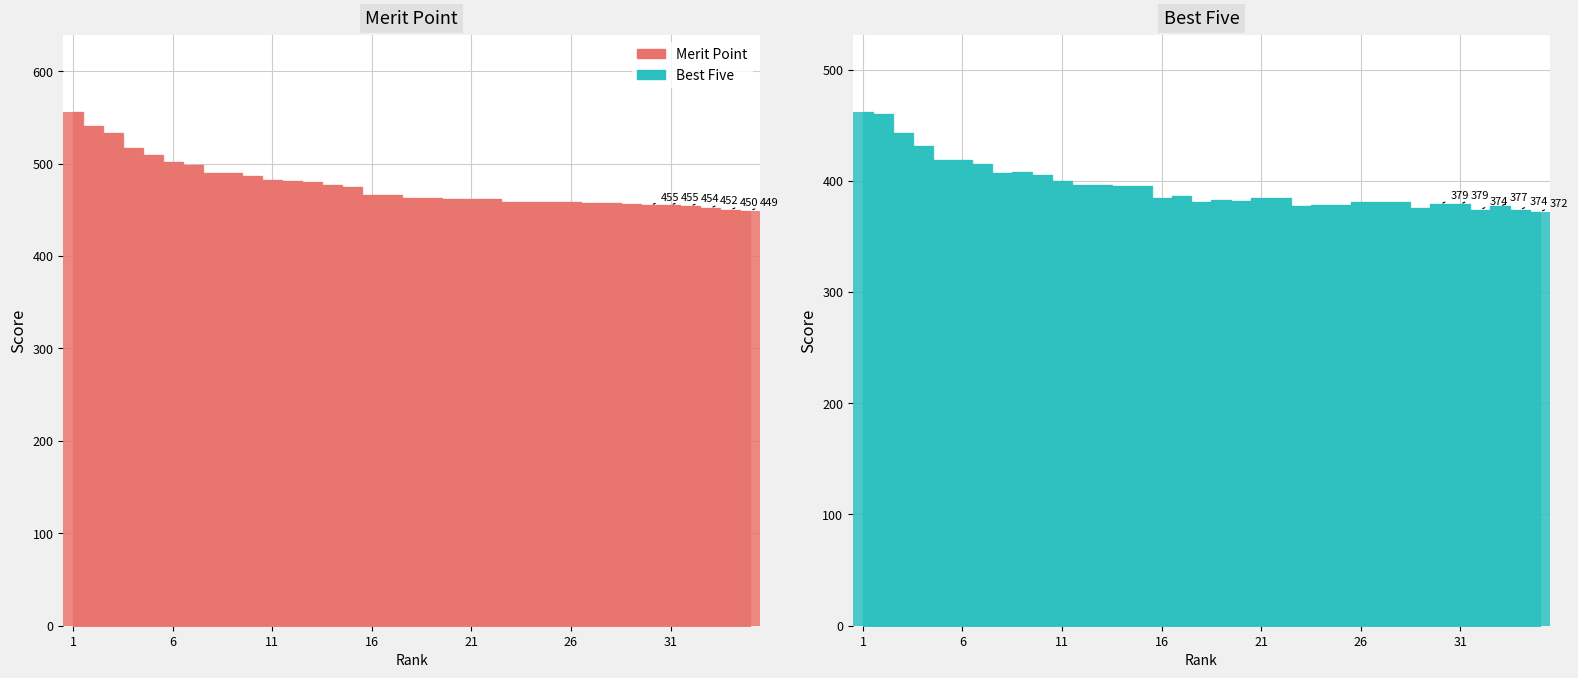

The Merit Point series shows 517.0 at 4. True or false?

True